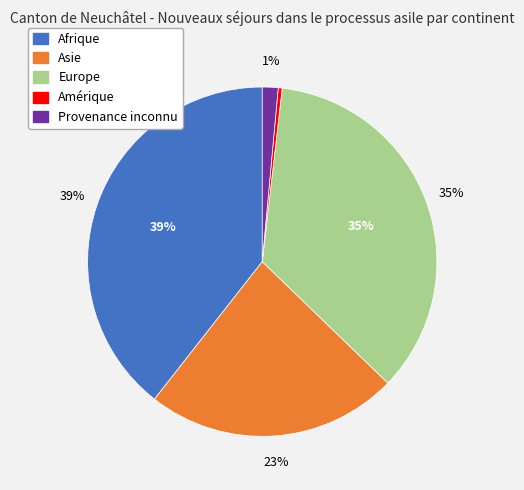

Is Amérique the majority of the pie?

No